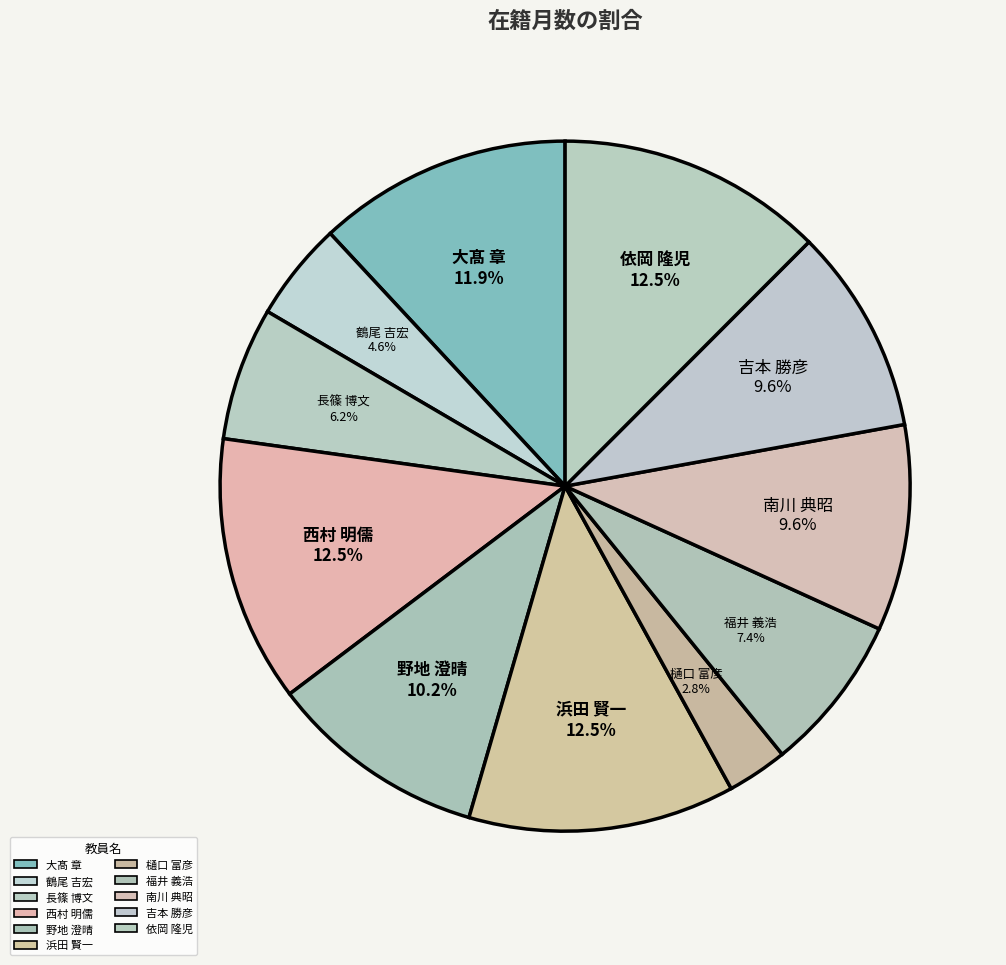

Does 樋口 富彦 account for over 50% of the chart?

No